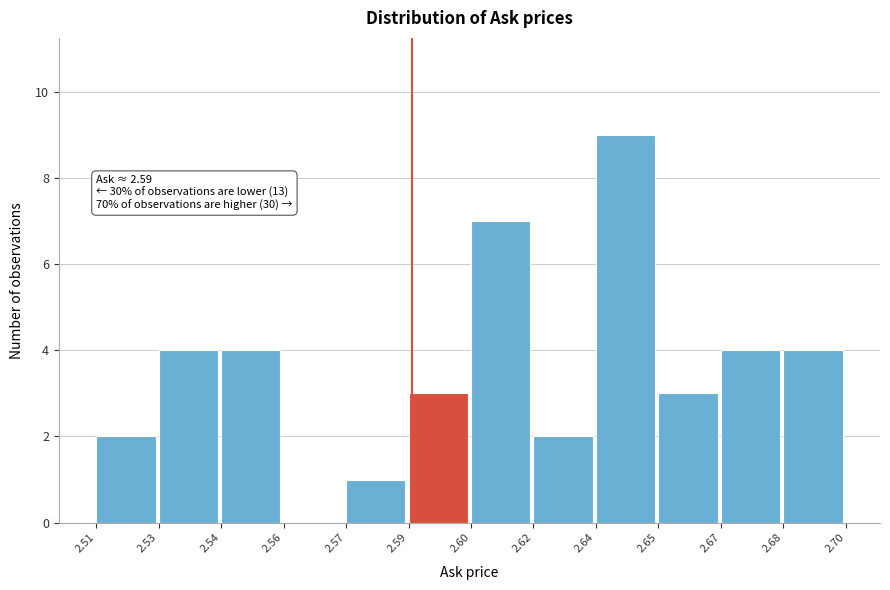

Reading left to right, what are all the values shown in this chart?

2.51=2	2.53=4	2.54=4	2.56=0	2.57=1	2.59=3	2.60=7	2.62=2	2.64=9	2.65=3	2.67=4	2.68=4